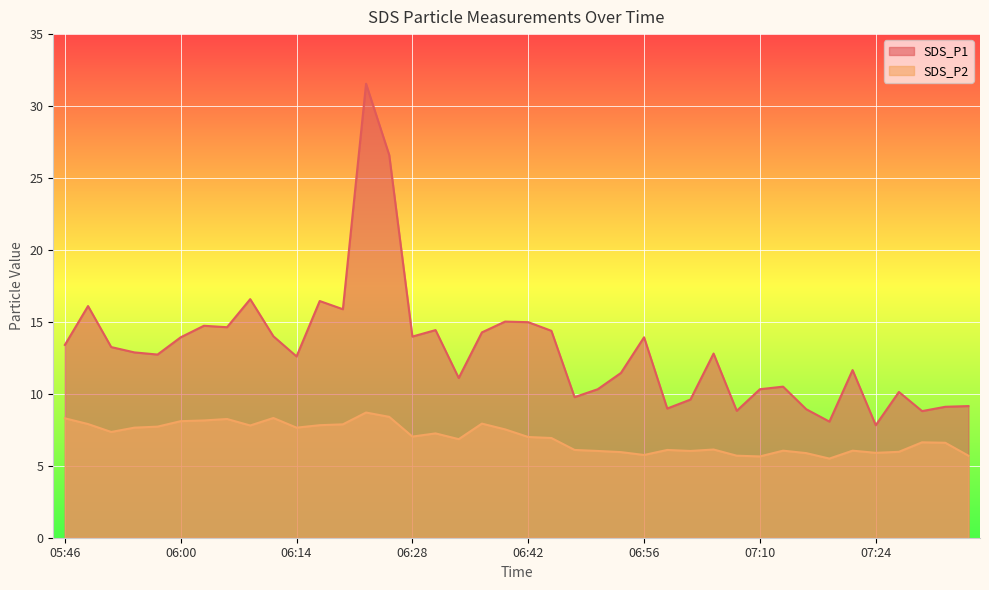

Which series has the largest total across all categories?

SDS_P1